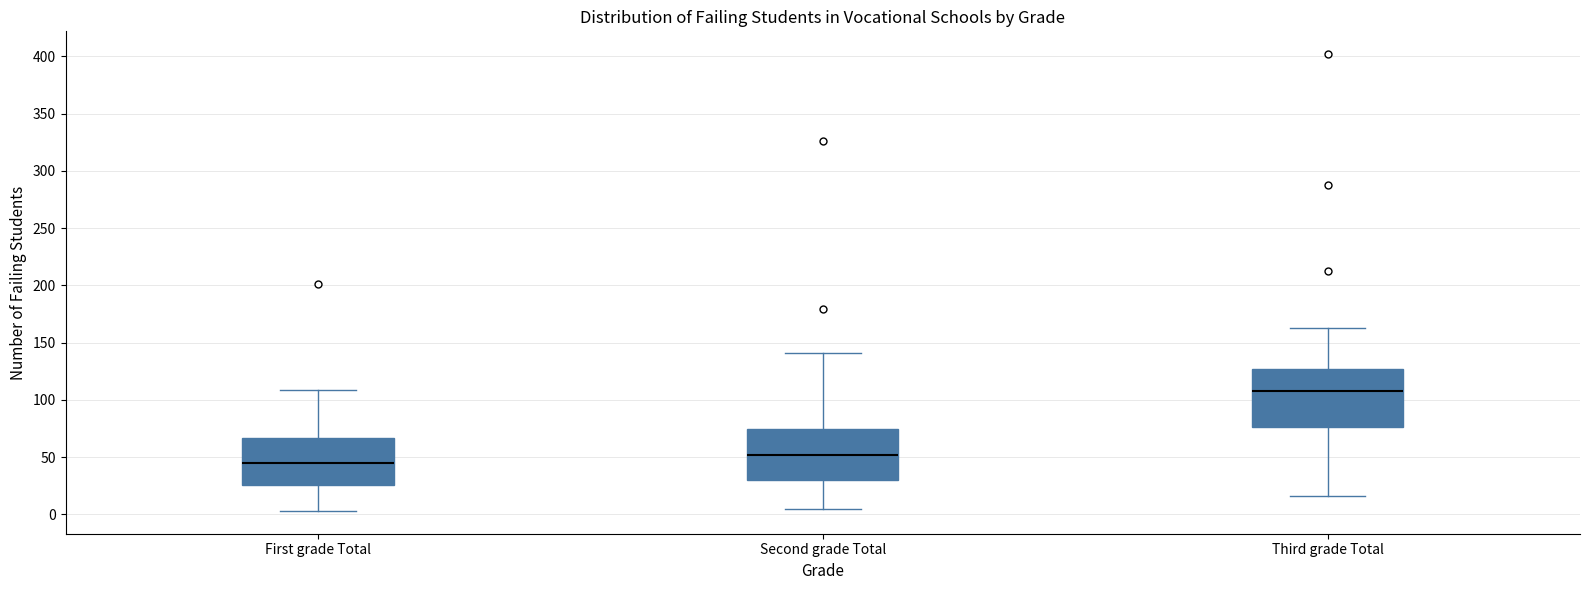

Comparing the boxes themselves (not the whiskers), which one is the tallest?

Third grade Total